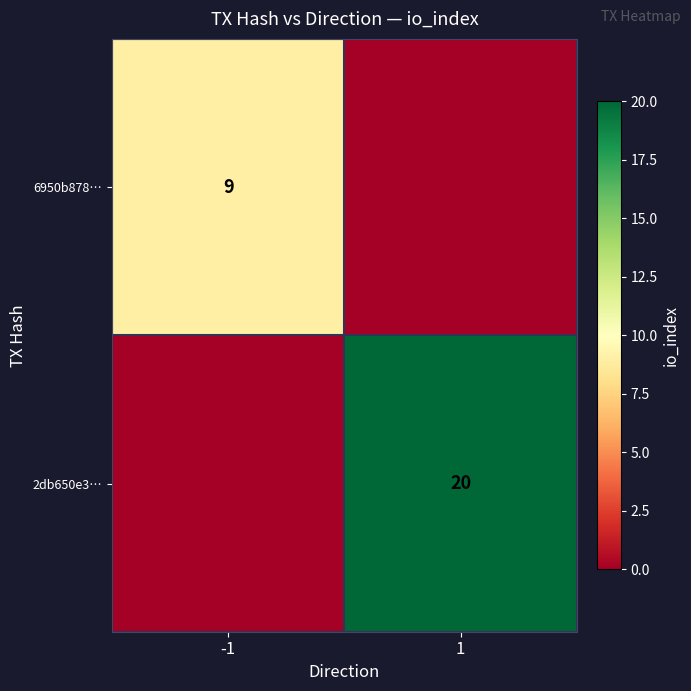

Which has a higher value, -1 or 1?

-1